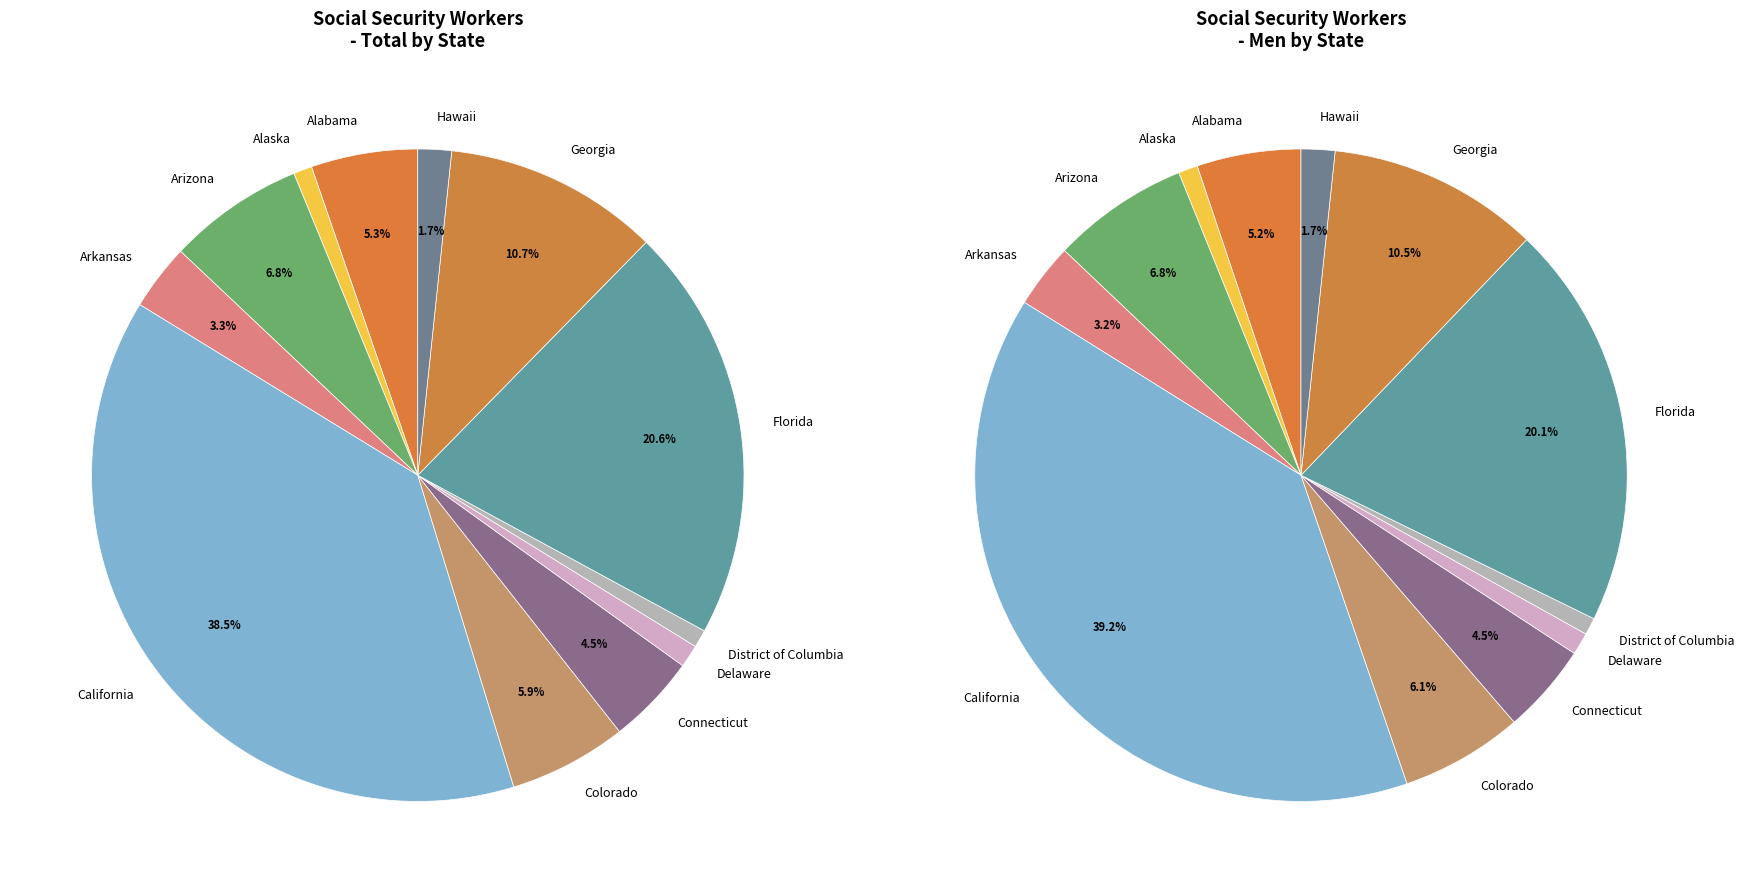

To the nearest percent, what is the combined percentage of California and Arkansas?

42%